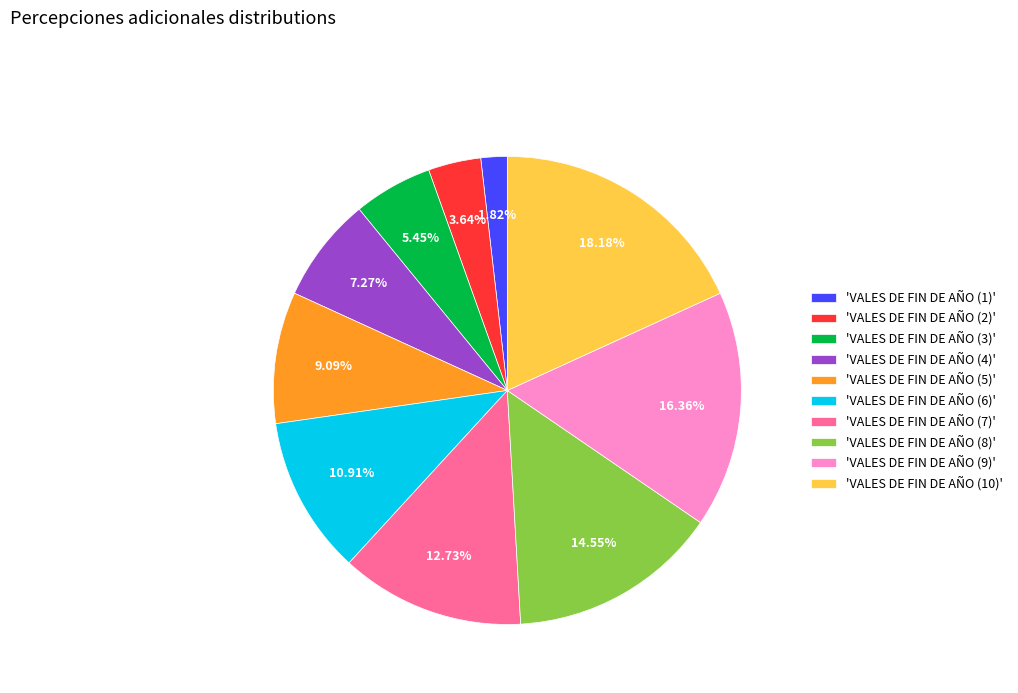

Count the number of slices in the pie.

10